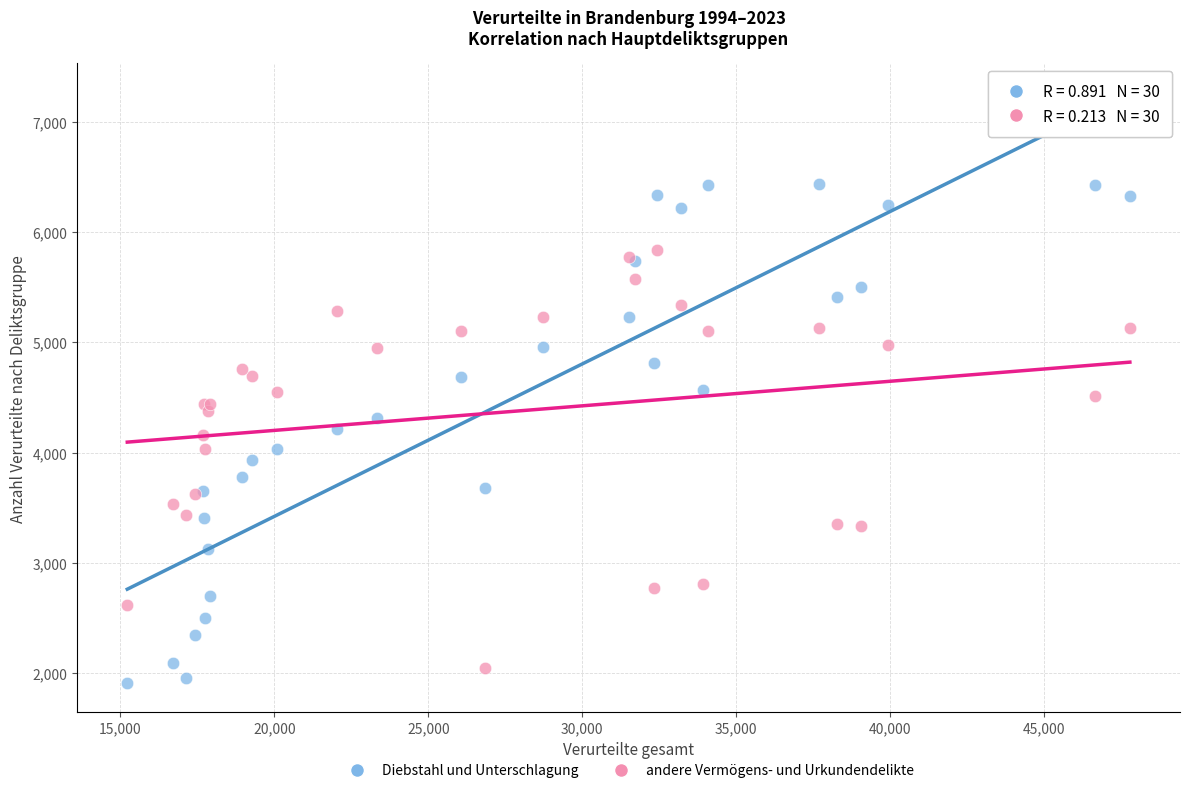

What is the X range (max minus min) for the scatter plot?

32552